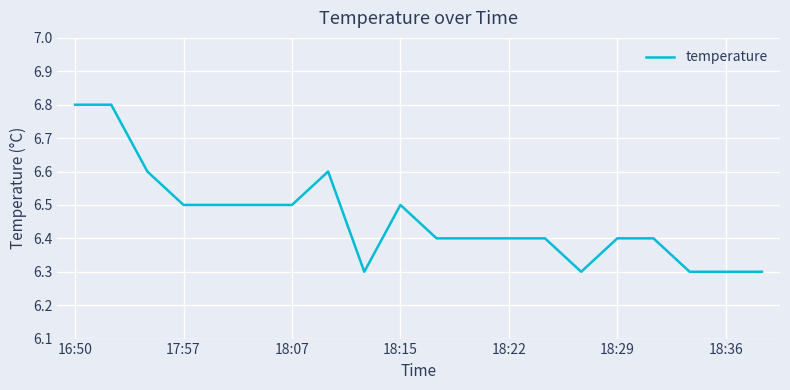

What is the maximum value shown in the chart?

6.8